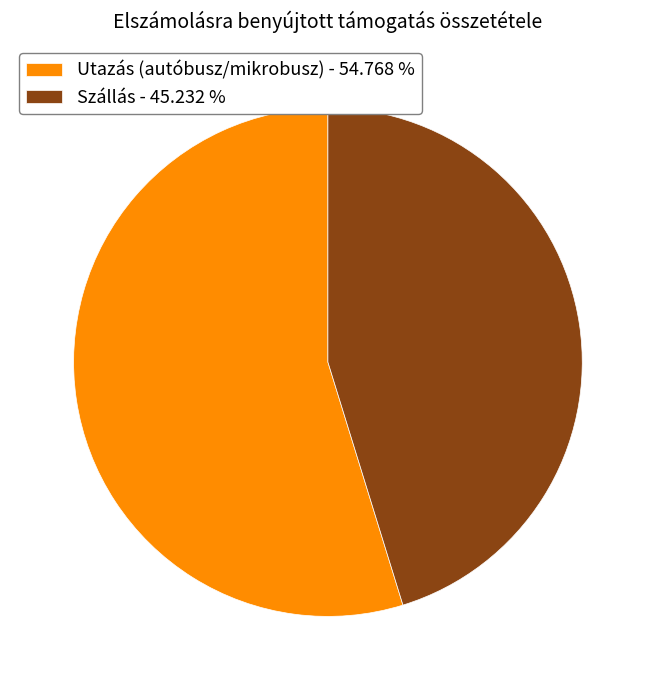

Which has a higher value, Utazás (autóbusz/mikrobusz) or Szállás?

Utazás (autóbusz/mikrobusz)